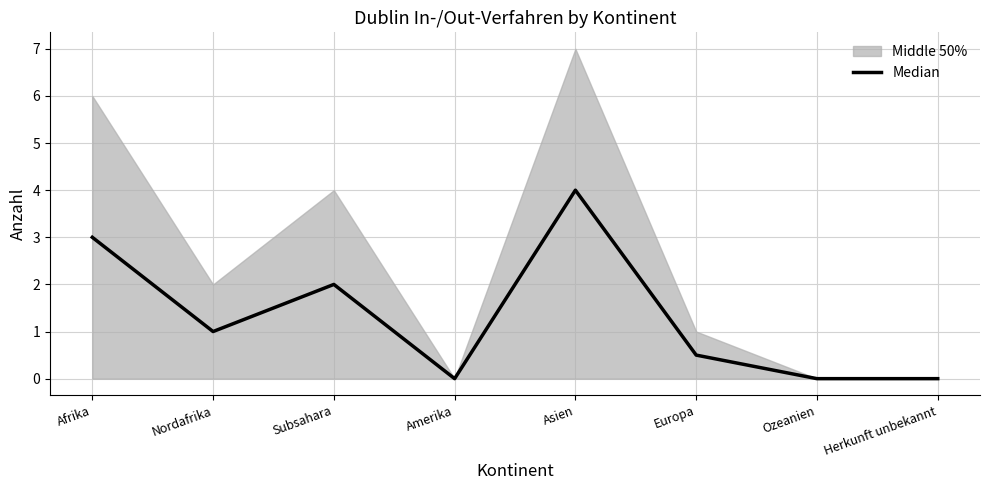

Reading left to right, list all the values displayed in this chart.

3.0	1.0	2.0	0.0	4.0	0.5	0.0	0.0